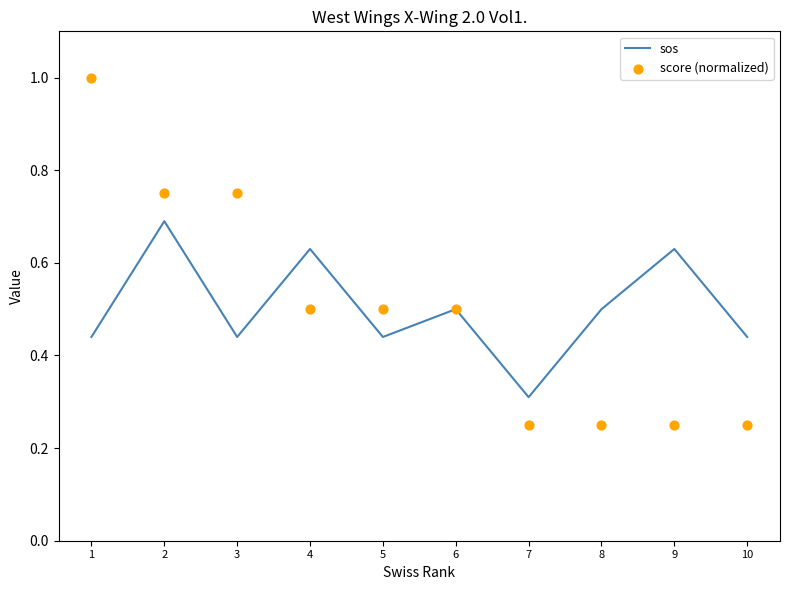

Which series has the largest total across all categories?

sos